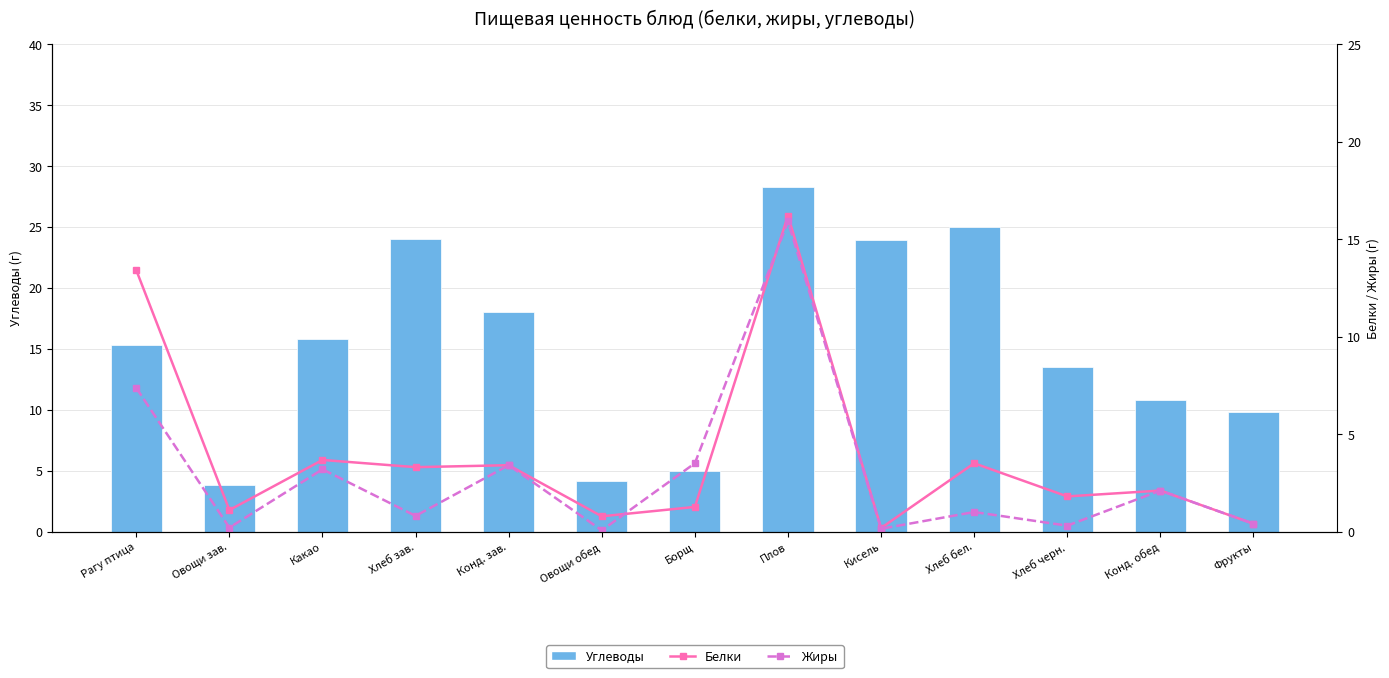

Which series changed the most between Рагу птица and Хлеб черн.?

Белки